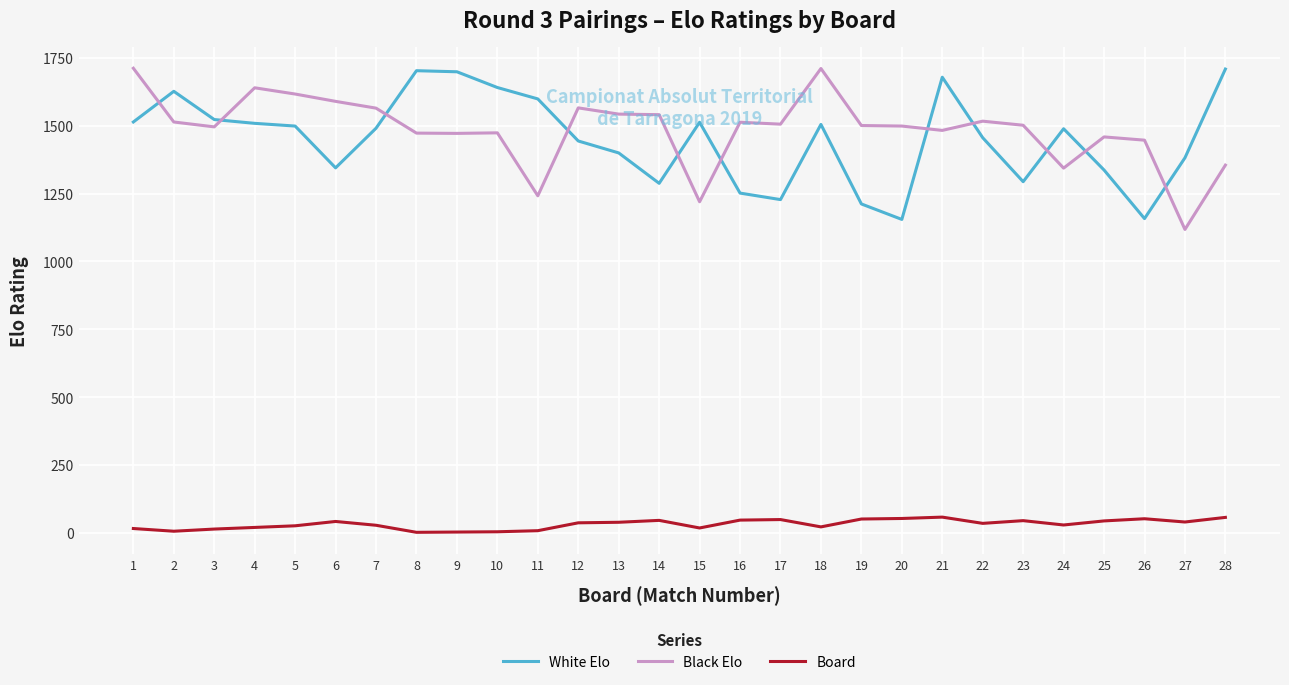

Where is the first local maximum for White Elo?

2